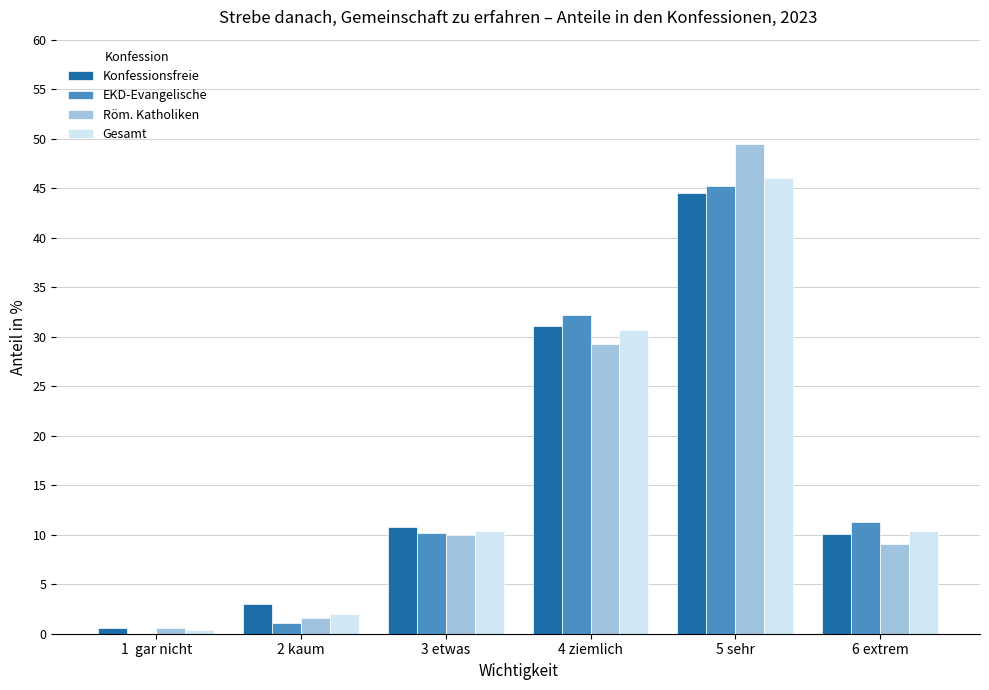

How many categories are shown in the chart?

6